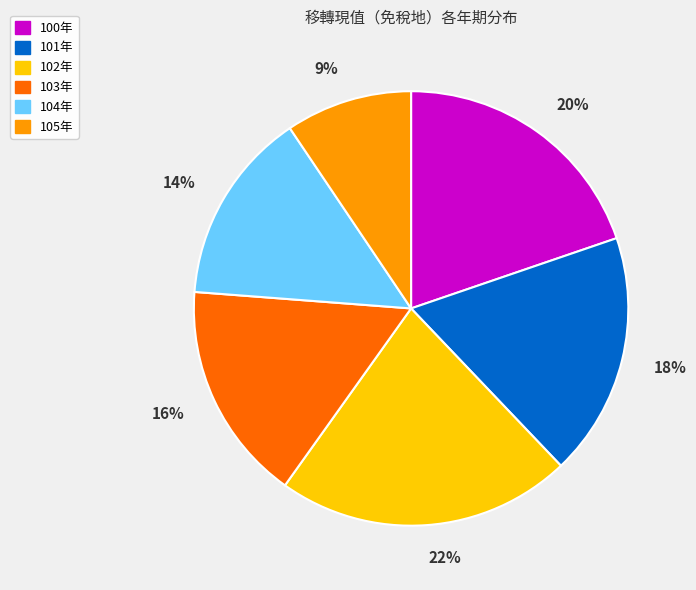

How many slices are in this pie chart?

6